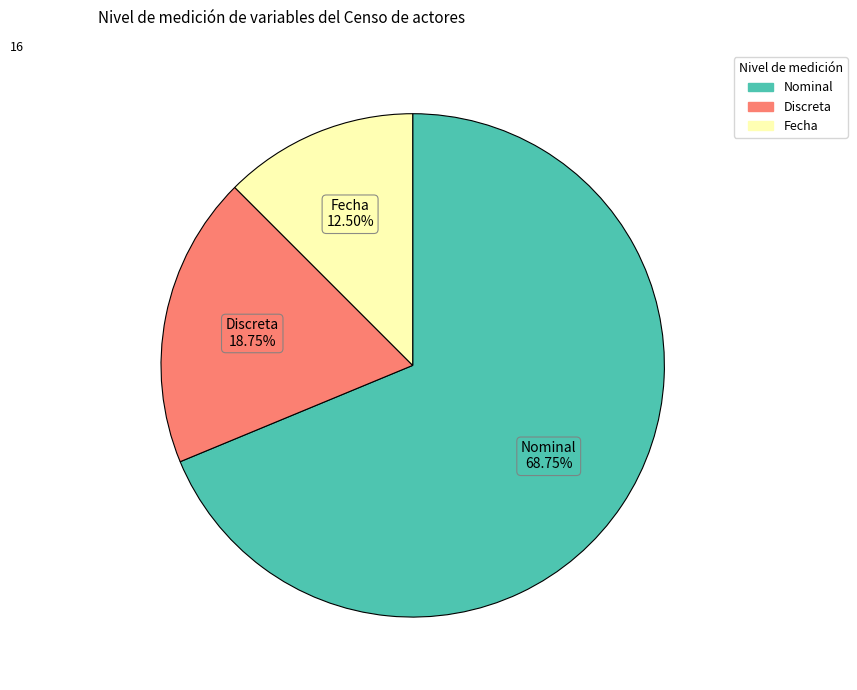

Is there any slice that represents more than half of the pie?

Yes